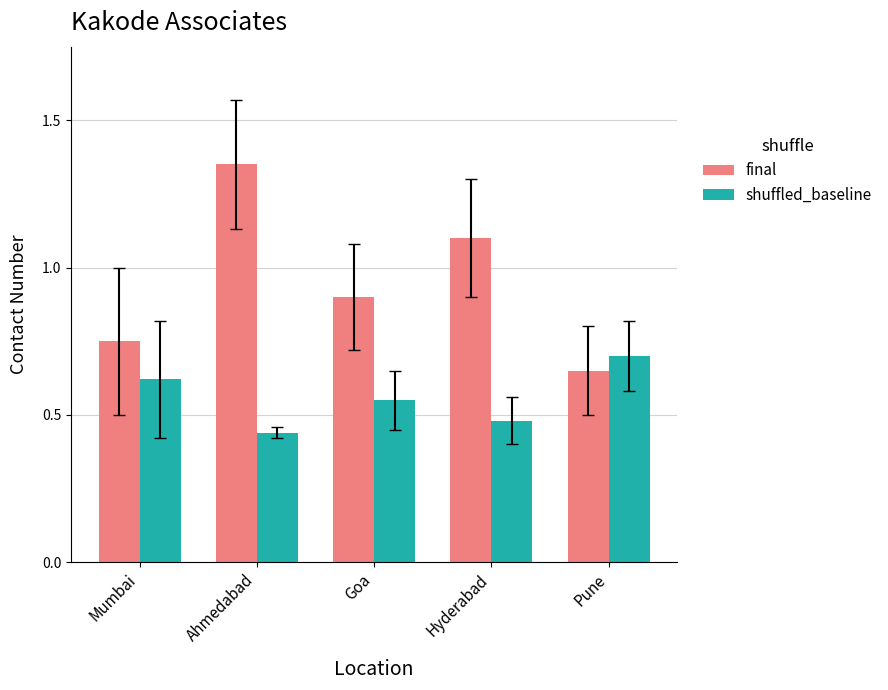

What is the total value across all series at Goa?

1.5